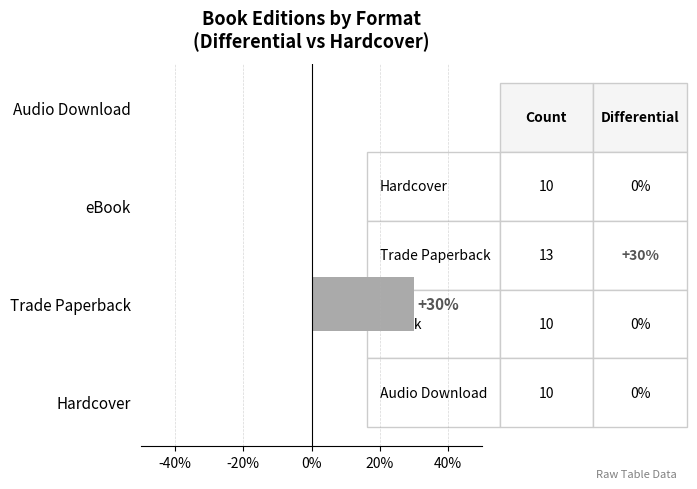

The value at Audio Download is 0. True or false?

True